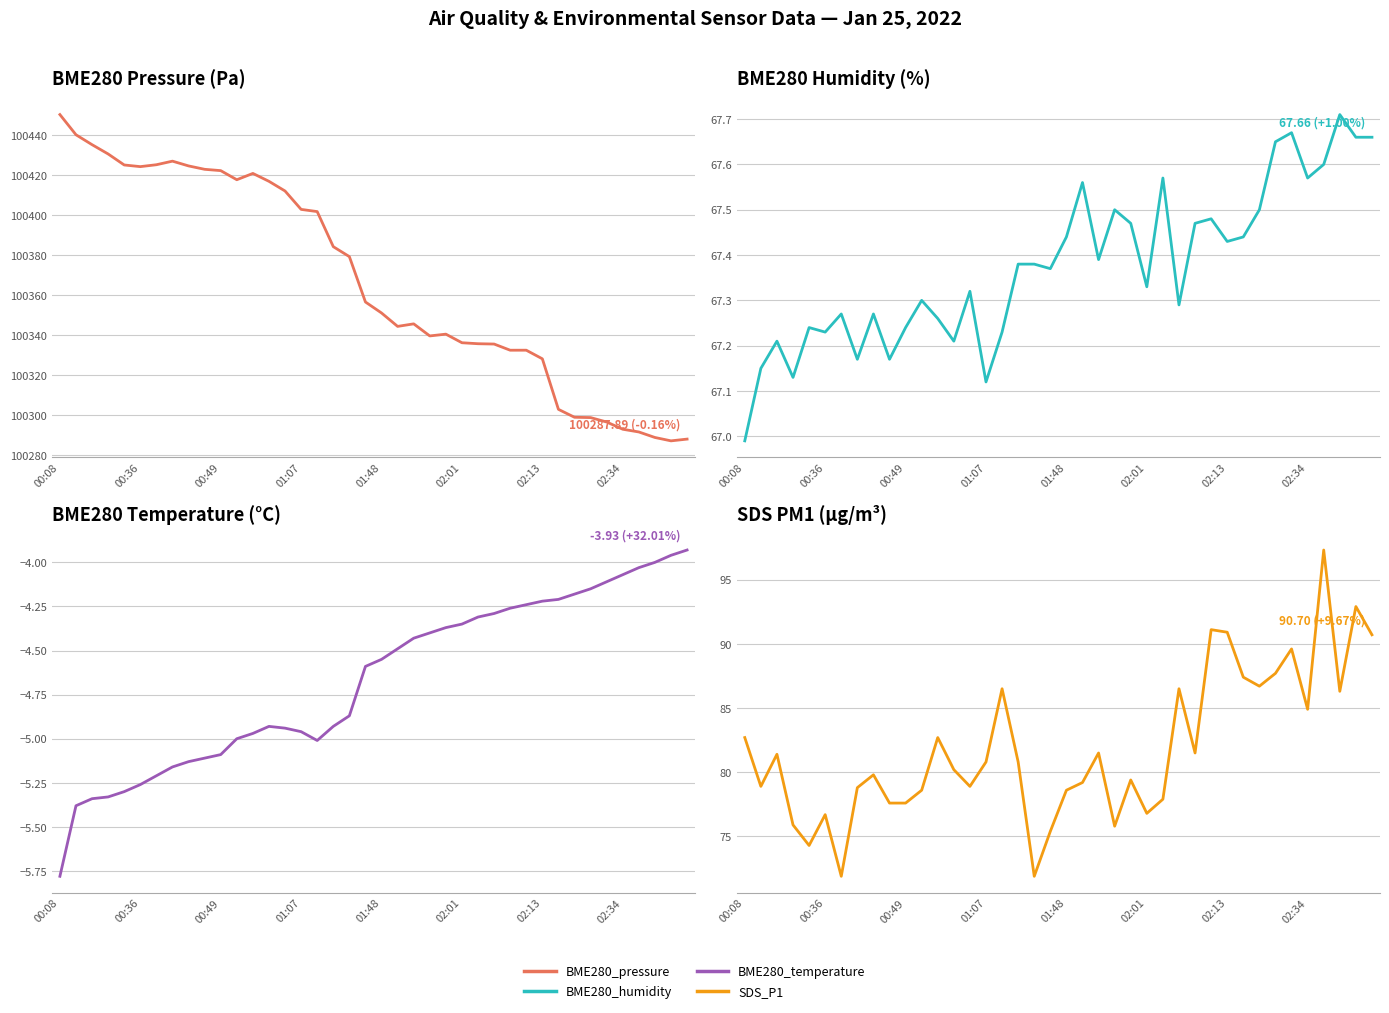

True or false: BME280_humidity and BME280_temperature intersect in this chart.

False